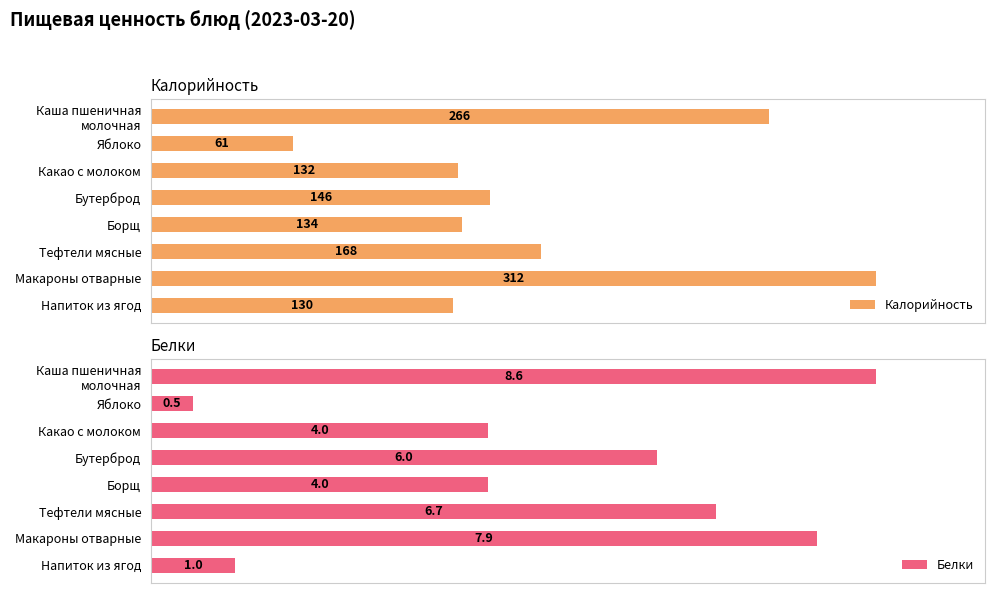

At which label is Калорийность closest to 186?

Тефтели мясные